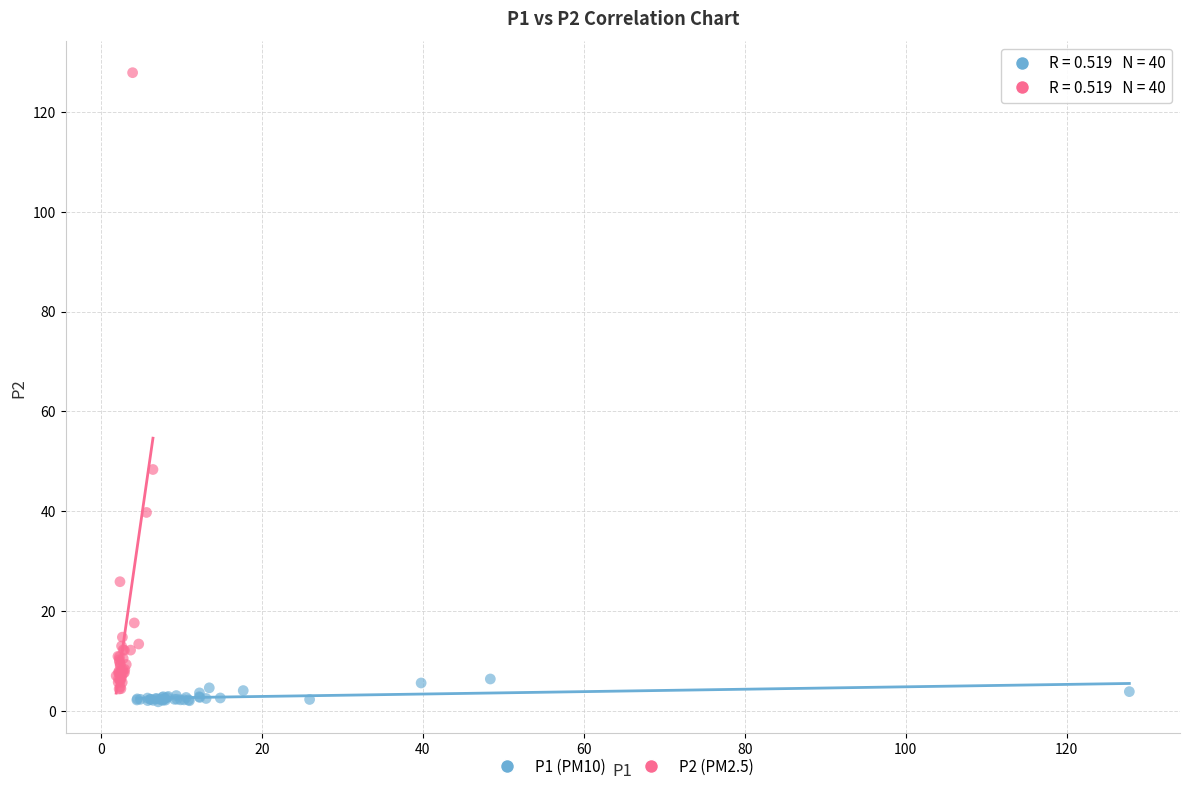

Which series contains the highest Y value?

P2 (PM2.5)